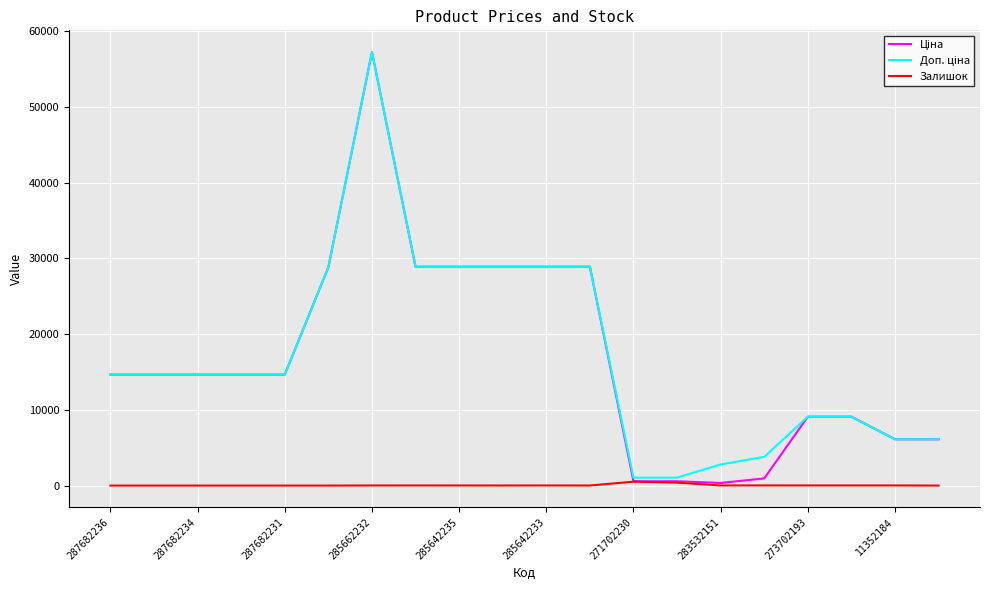

What is the difference between the second highest and second lowest values in the Залишок series?

387.0